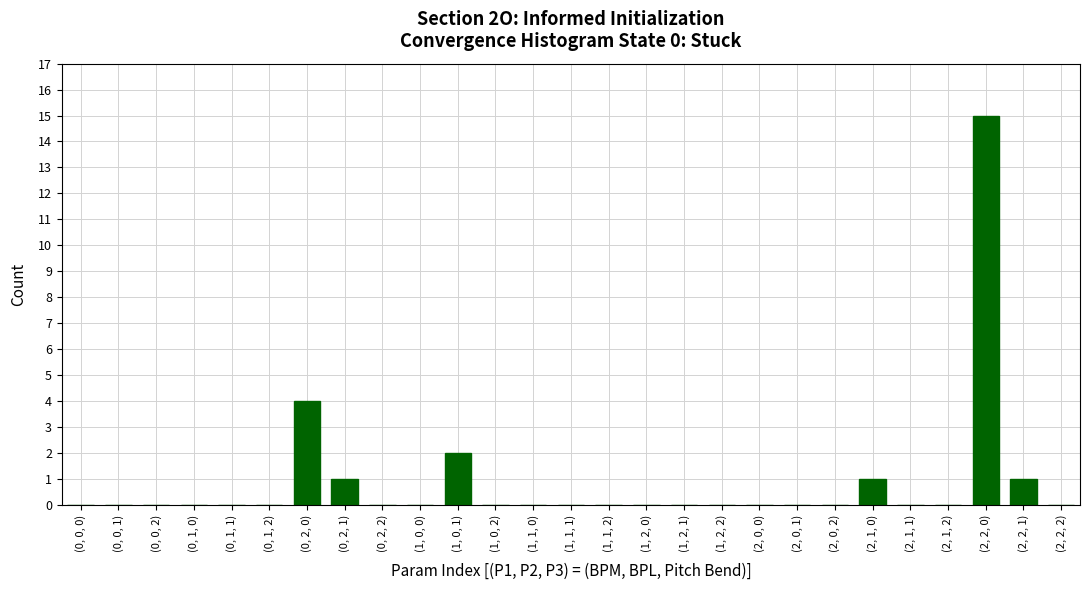

Reading left to right, extract all data points from this chart.

(0, 0, 0)=0	(0, 0, 1)=0	(0, 0, 2)=0	(0, 1, 0)=0	(0, 1, 1)=0	(0, 1, 2)=0	(0, 2, 0)=4	(0, 2, 1)=1	(0, 2, 2)=0	(1, 0, 0)=0	(1, 0, 1)=2	(1, 0, 2)=0	(1, 1, 0)=0	(1, 1, 1)=0	(1, 1, 2)=0	(1, 2, 0)=0	(1, 2, 1)=0	(1, 2, 2)=0	(2, 0, 0)=0	(2, 0, 1)=0	(2, 0, 2)=0	(2, 1, 0)=1	(2, 1, 1)=0	(2, 1, 2)=0	(2, 2, 0)=15	(2, 2, 1)=1	(2, 2, 2)=0